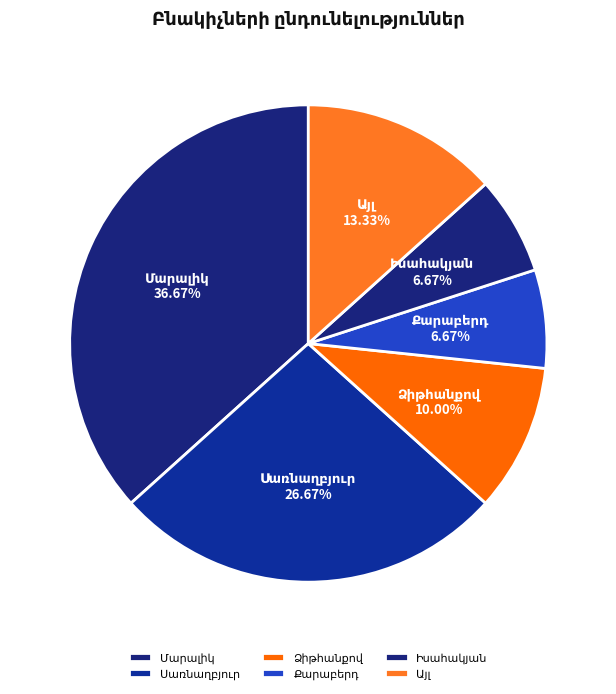

Does any single category account for the majority?

No